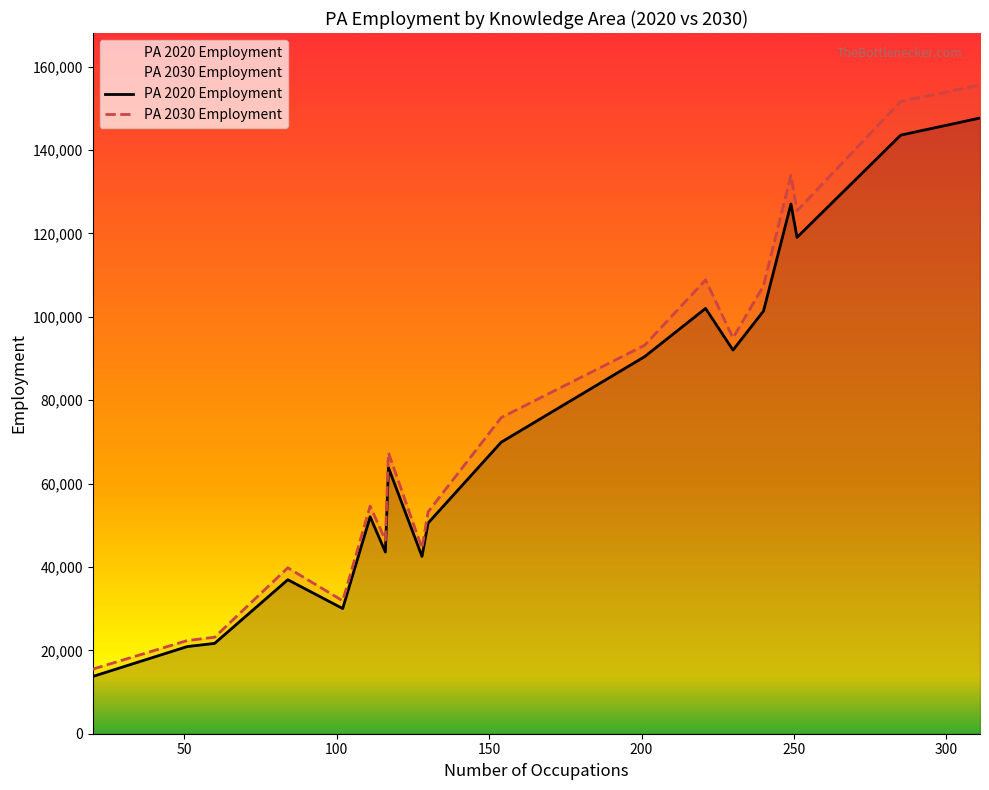

True or false: PA 2020 Employment has more than 0 interior local peaks.

True